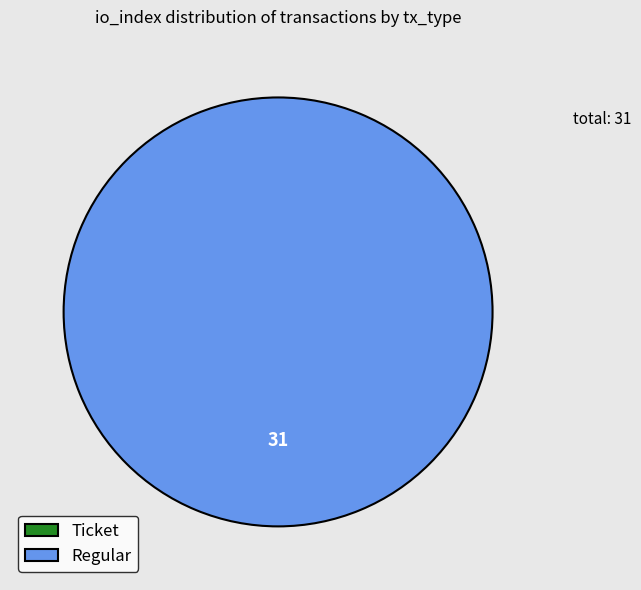

To the nearest percent, what is the combined percentage of Ticket and Regular?

100%